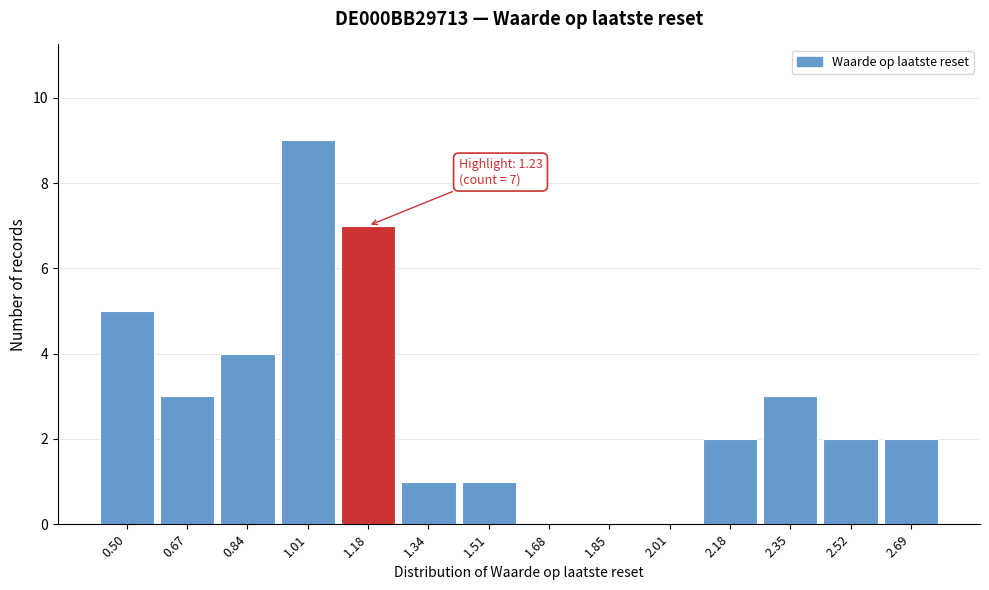

Reading right to left, what are all the values shown in this chart?

2.69=2	2.52=2	2.35=3	2.18=2	2.01=0	1.85=0	1.68=0	1.51=1	1.34=1	1.18=7	1.01=9	0.84=4	0.67=3	0.50=5